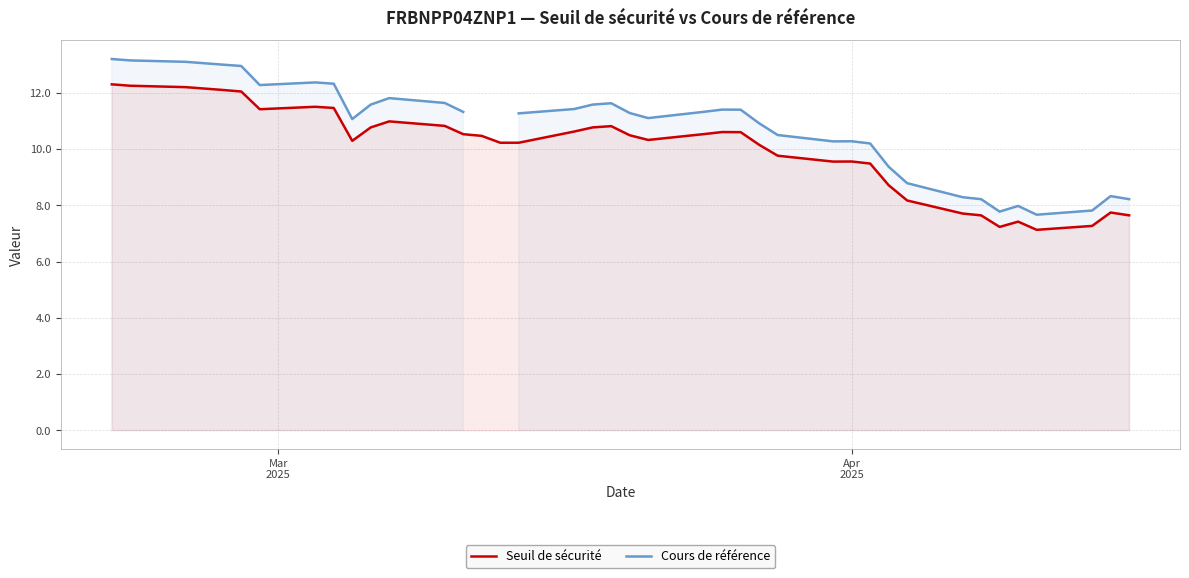

What is the difference between the maximum and minimum values in the Cours de référence series?

5.5